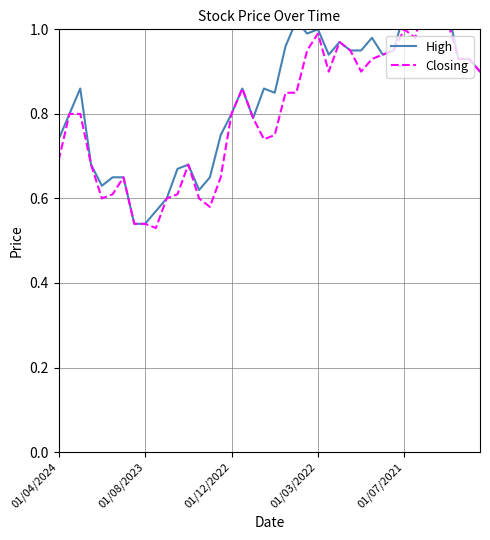

True or false: Closing and High cross at least once.

False